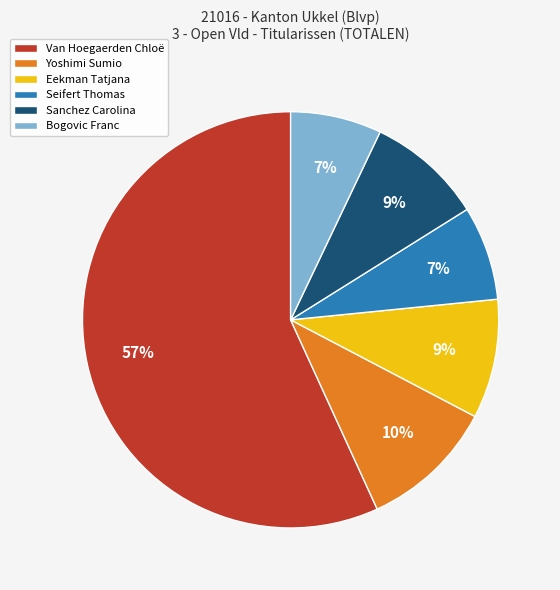

Which category has the biggest portion of the pie?

Van Hoegaerden Chloë